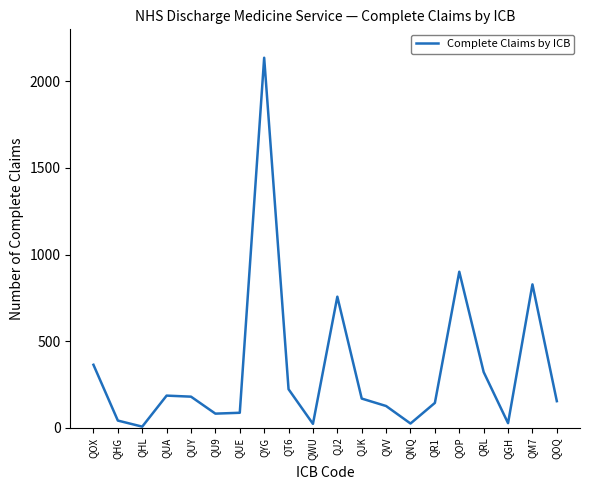

What is the average value?

339